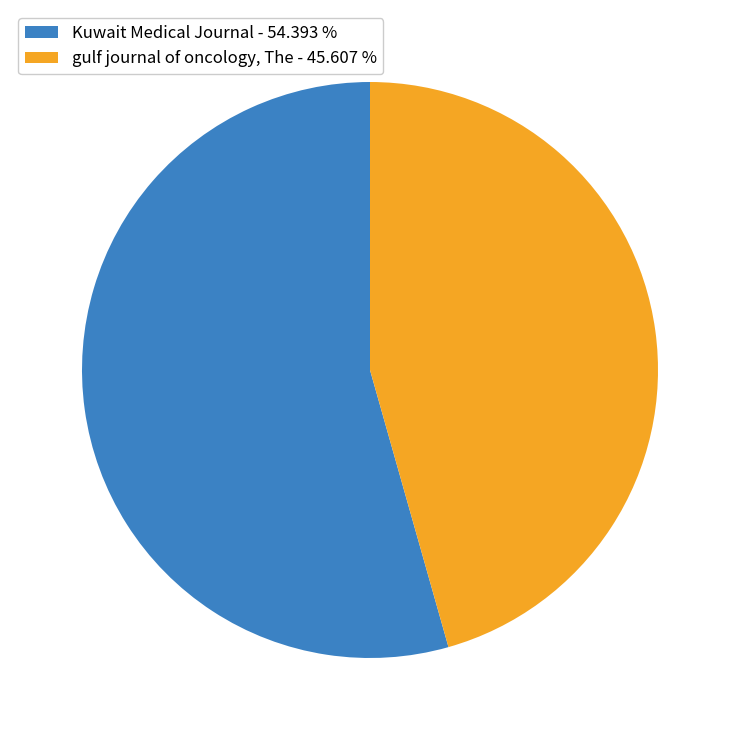

Do gulf journal of oncology, The - 45.607 % and Kuwait Medical Journal - 54.393 % together represent more than half of the pie?

Yes